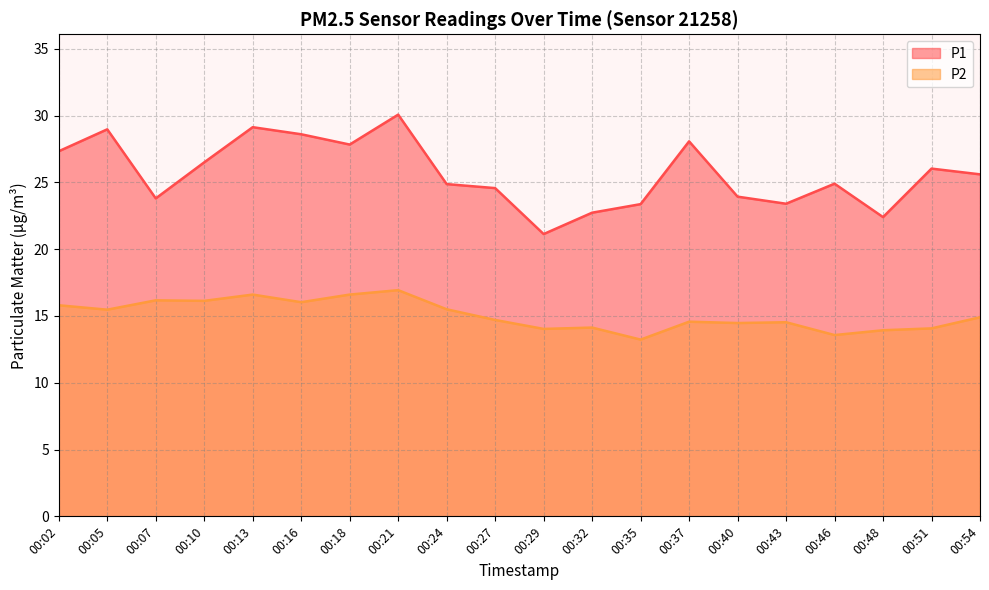

True or false: P2 and P1 intersect in this chart.

False